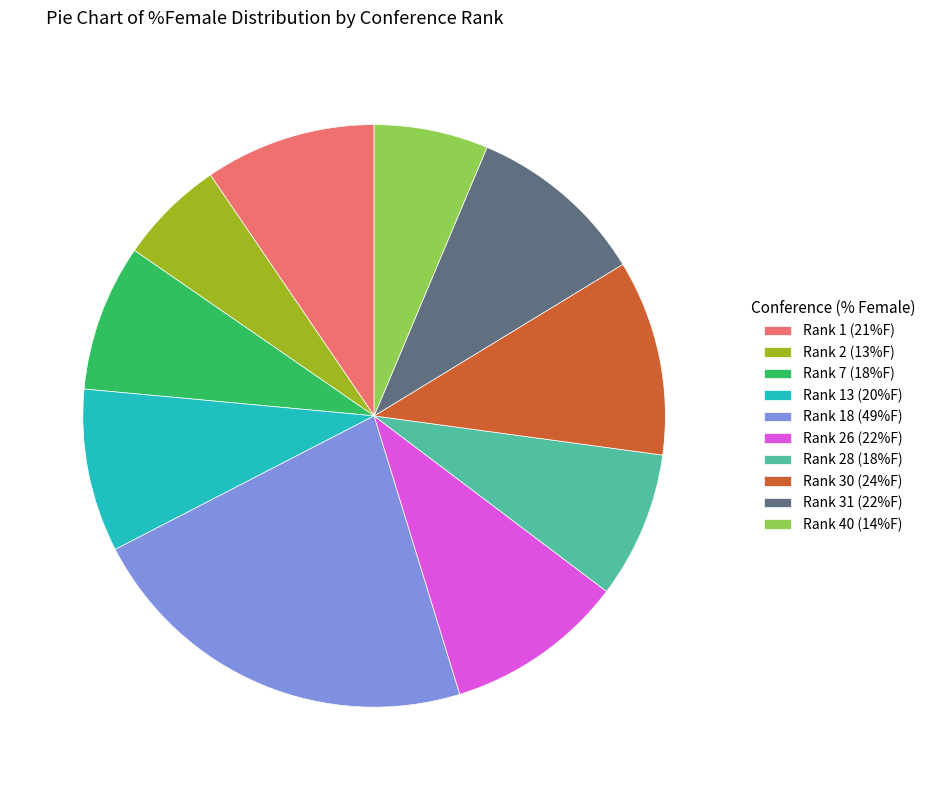

Count the number of slices in the pie.

10